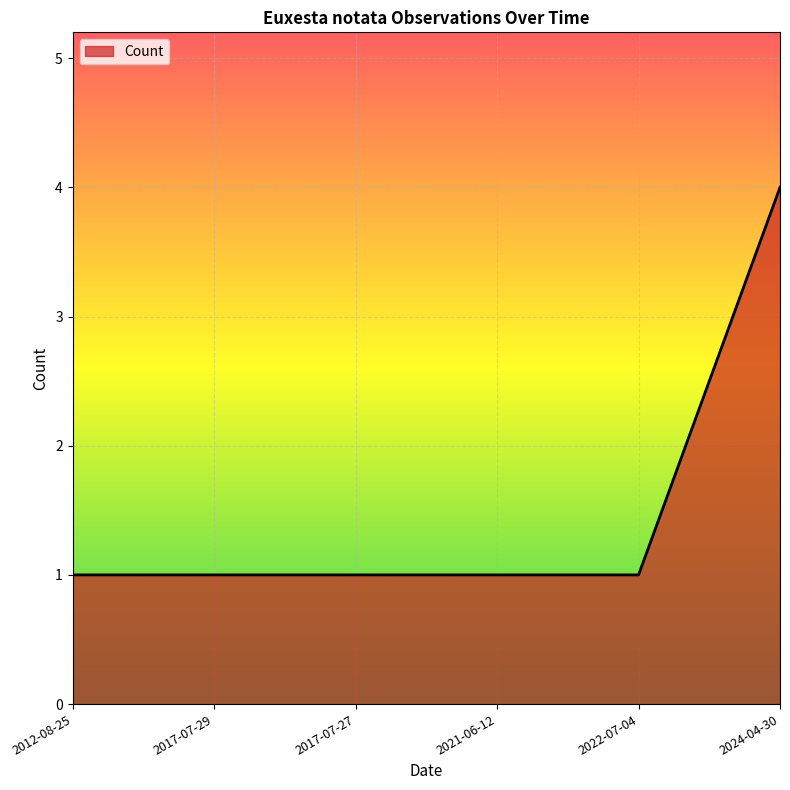

Reading left to right, list all the values displayed in this chart.

1	1	1	1	1	4